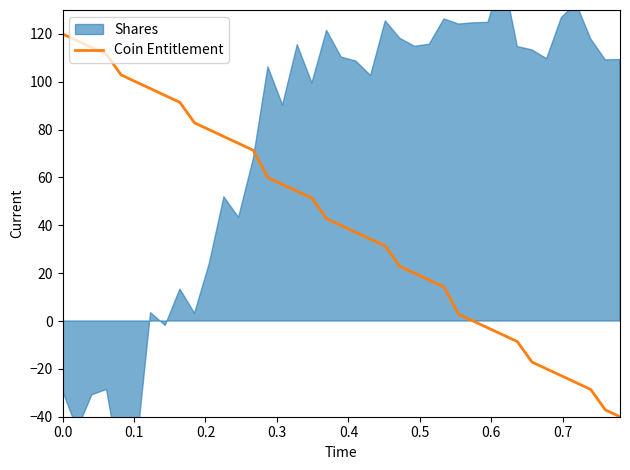

What is the highest value of the Coin Entitlement series?

120.0